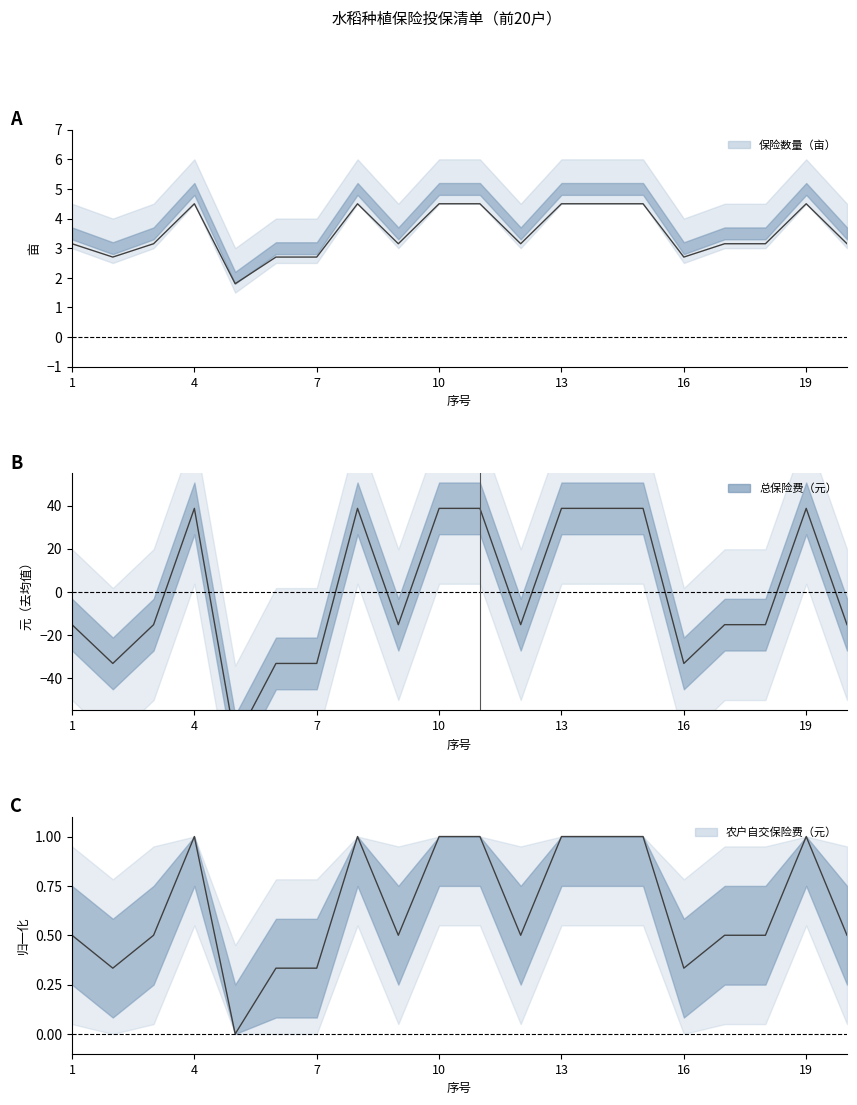

At which label is 保险数量（亩） closest to 3?

1